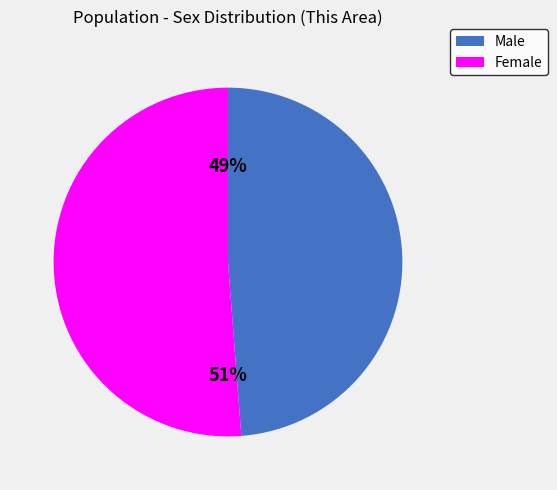

How many slices are in this pie chart?

2